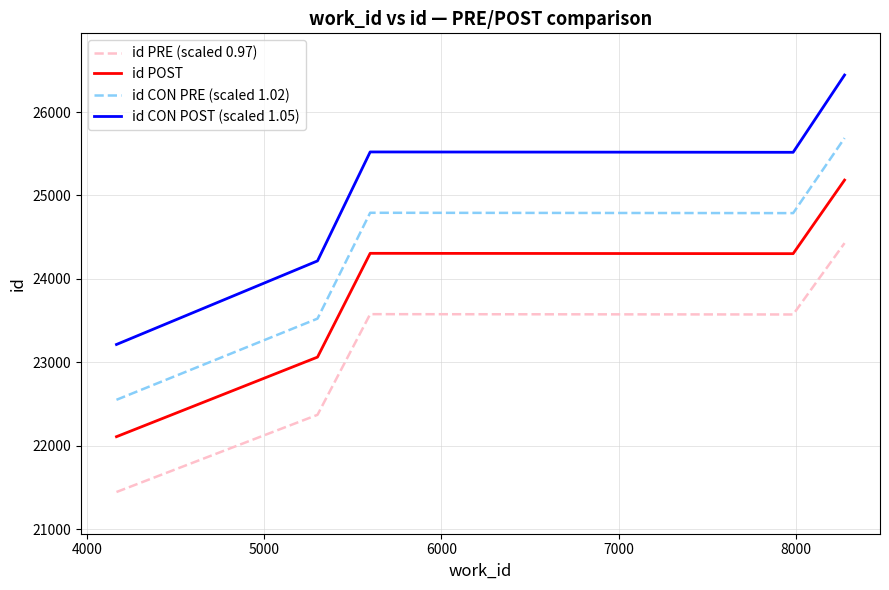

List the series in order of their peak value, highest first.

id CON POST (scaled 1.05), id CON PRE (scaled 1.02), id POST, id PRE (scaled 0.97)